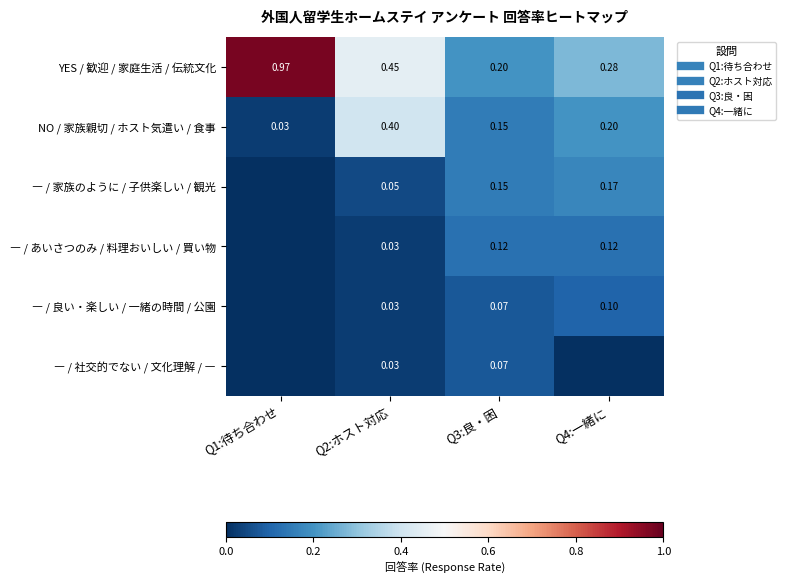

At Q2:ホスト対応, list the series in order from largest to smallest.

YES / 歓迎 / 家庭生活 / 伝統文化, NO / 家族親切 / ホスト気遣い / 食事, ― / 家族のように / 子供楽しい / 観光, ― / あいさつのみ / 料理おいしい / 買い物, ― / 良い・楽しい / 一緒の時間 / 公園, ― / 社交的でない / 文化理解 / ―